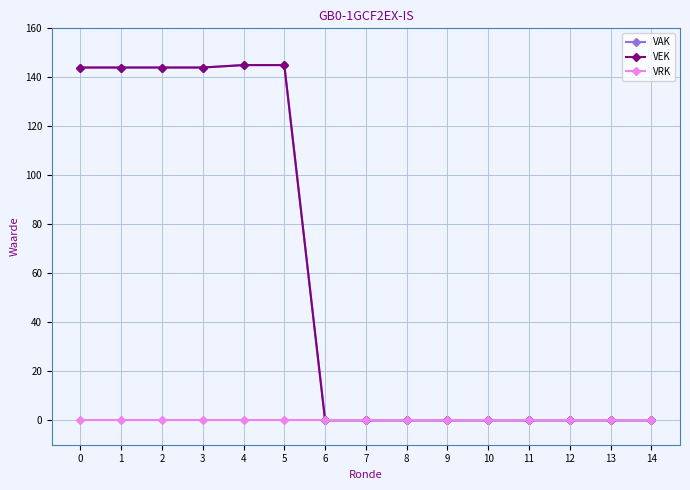

Does the chart have visible grid lines?

Yes